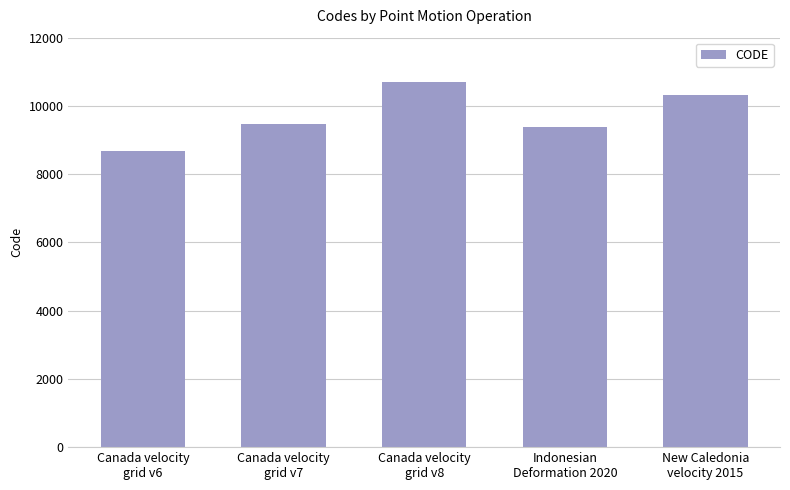

What position from the right is Canada velocity
grid v6?

5